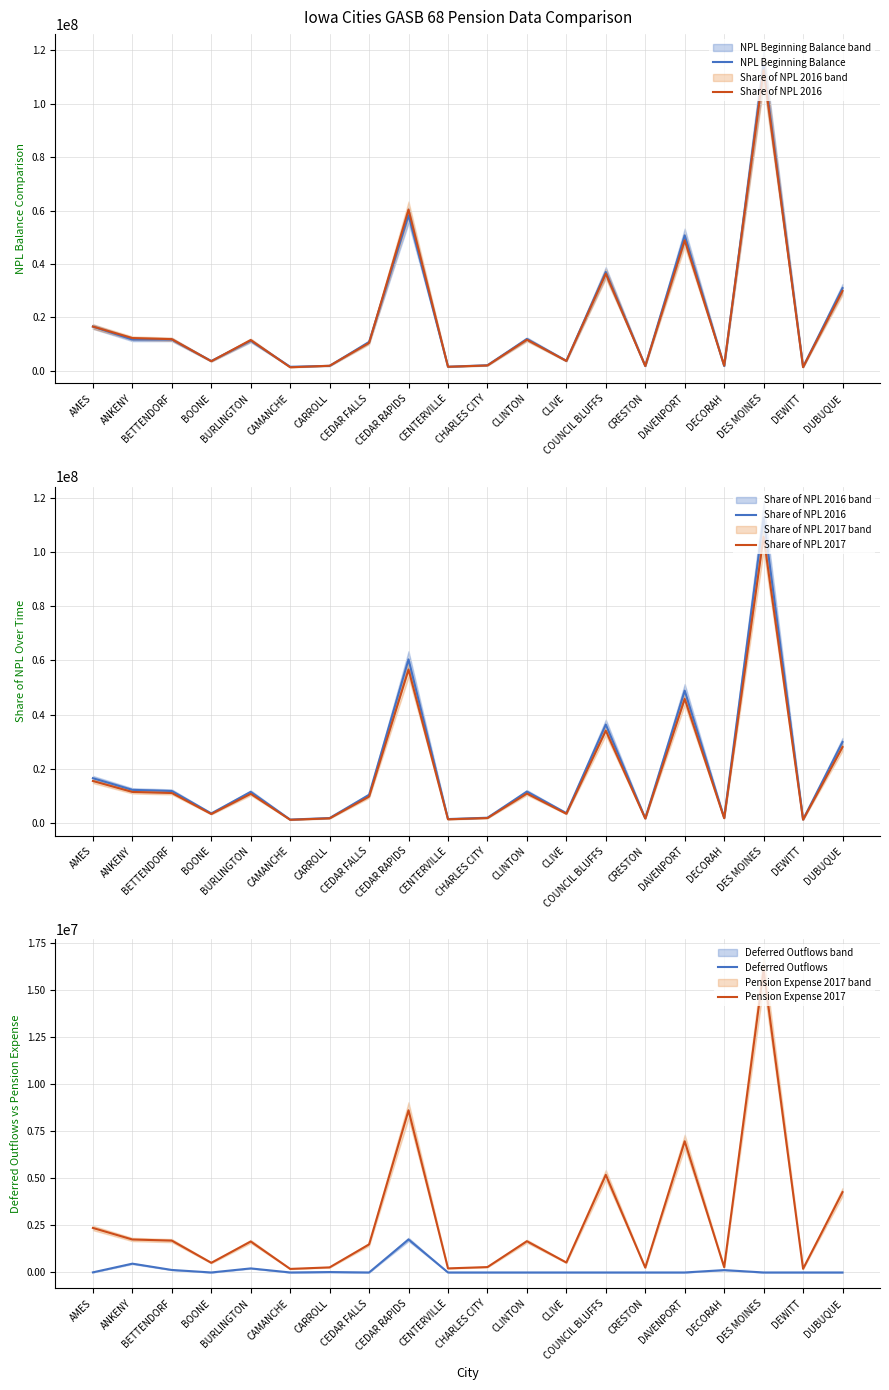

At how many categories does at least one series exceed 37024134?

3